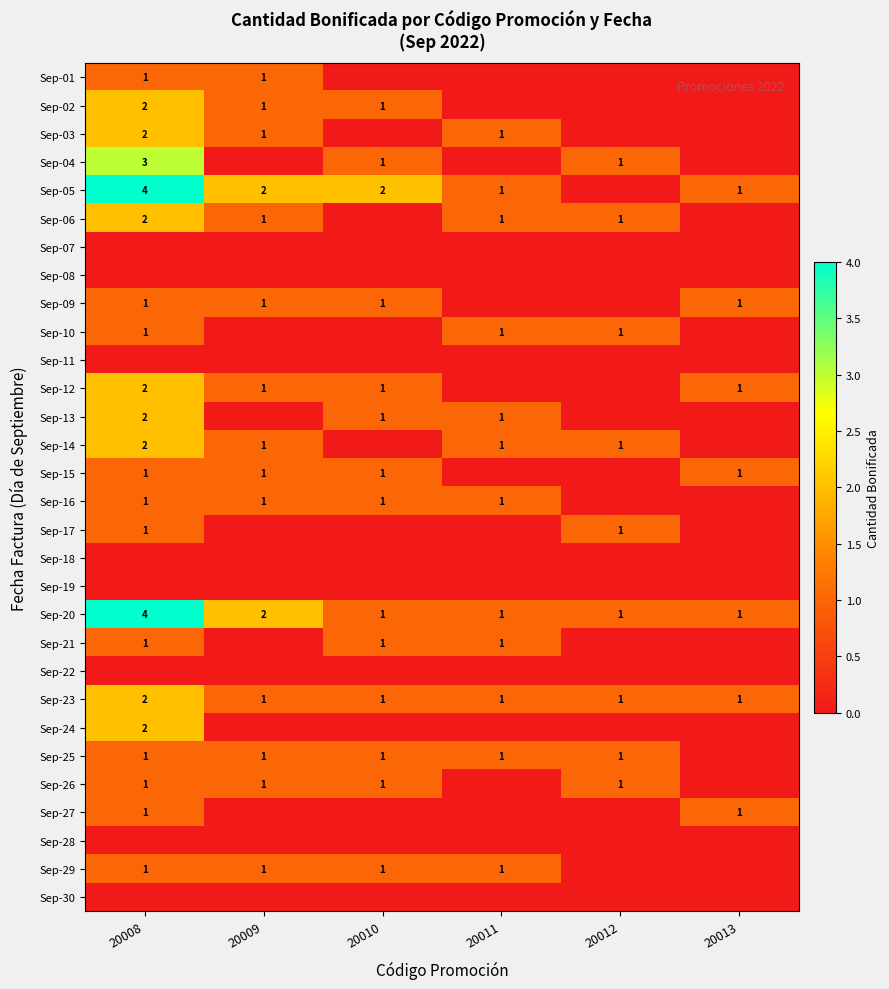

How many data points does each series have?

6